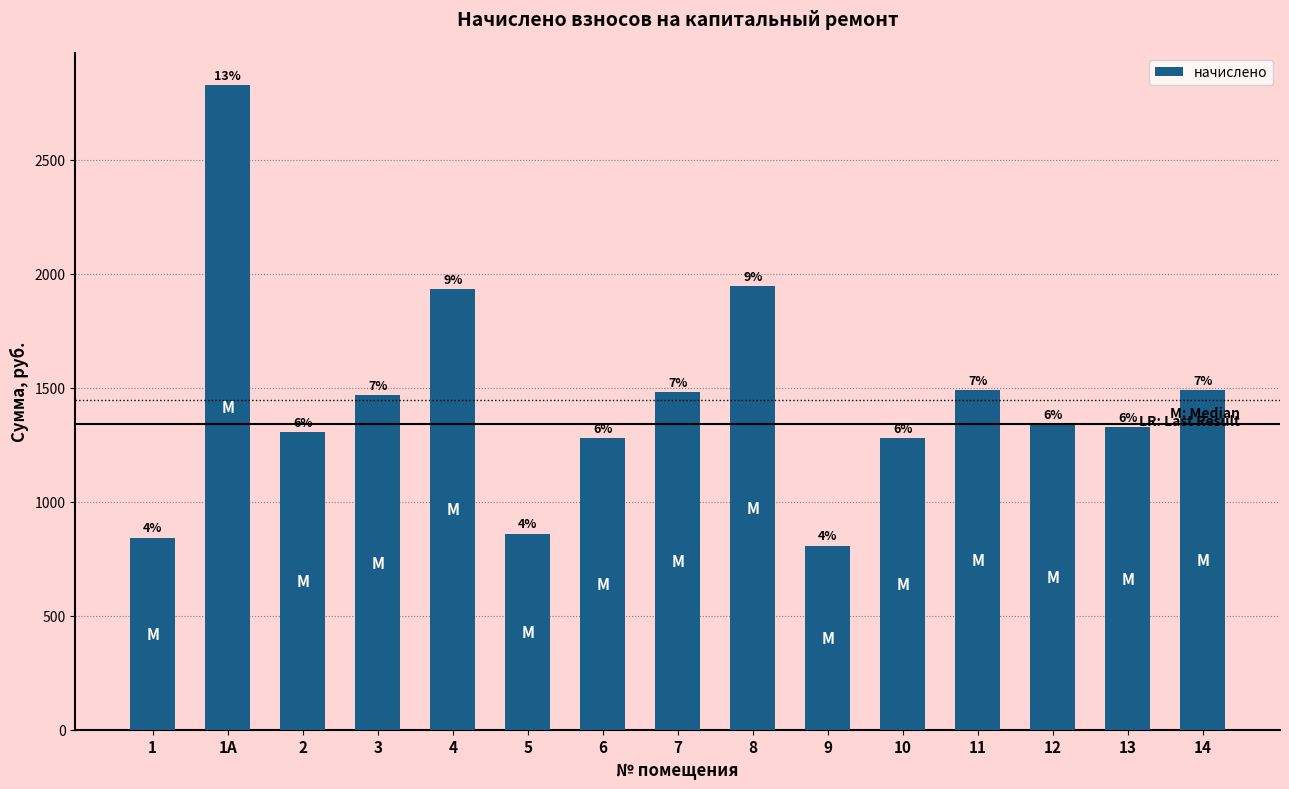

What is the difference between the maximum and minimum values?

2020.3